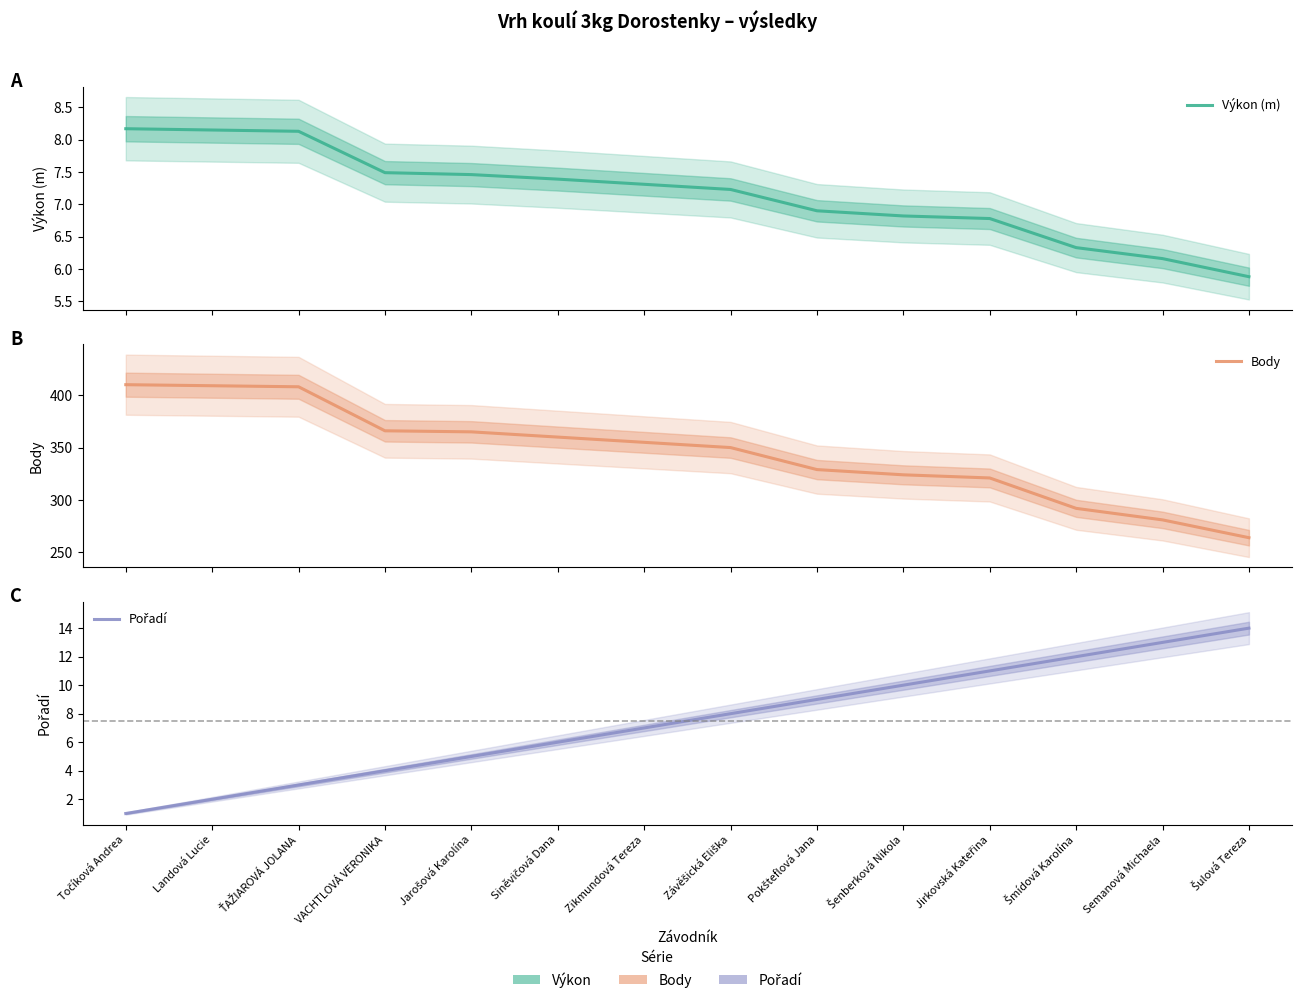

What is the approximate value of Pořadí at Siněvičová Dana?

6.0